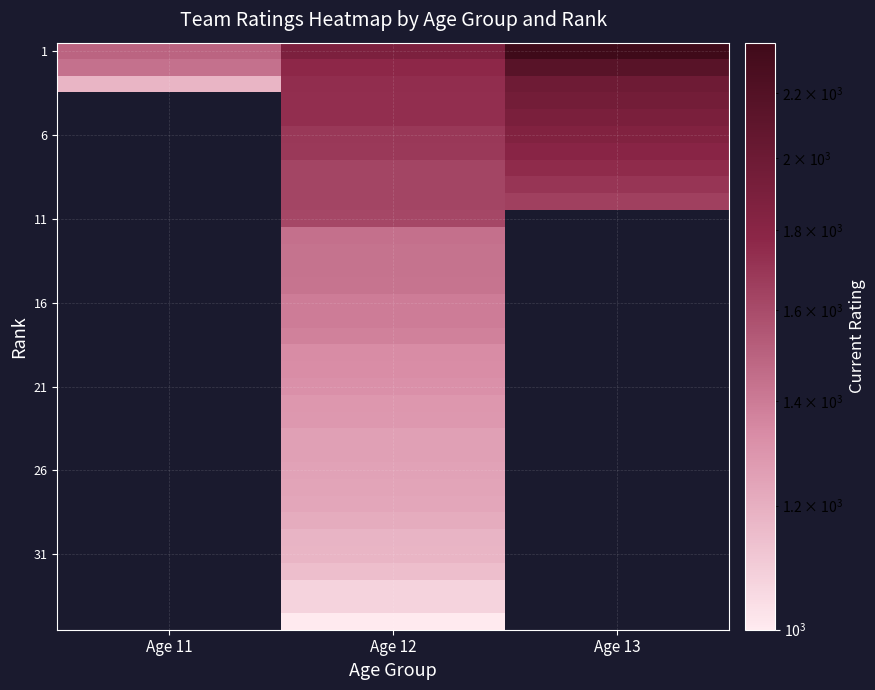

Which label corresponds to the largest value in the chart?

Age 13